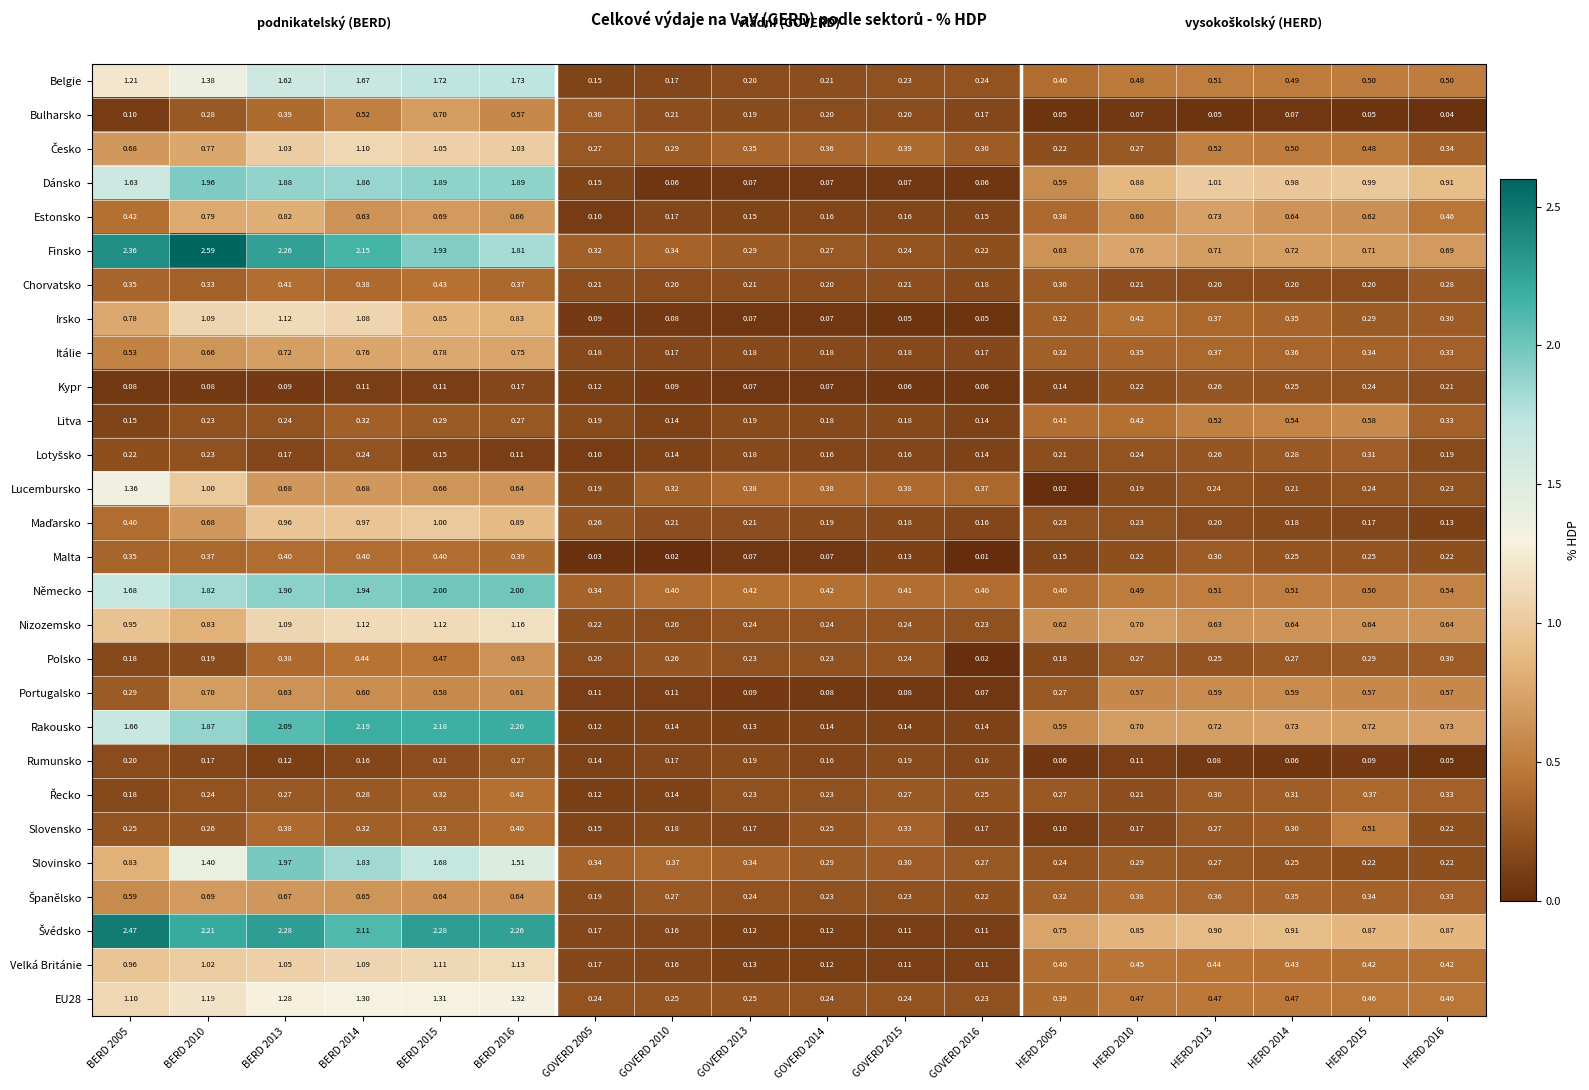

Is the value of Belgie at BERD 2005 greater than the value of Chorvatsko at HERD 2016?

Yes